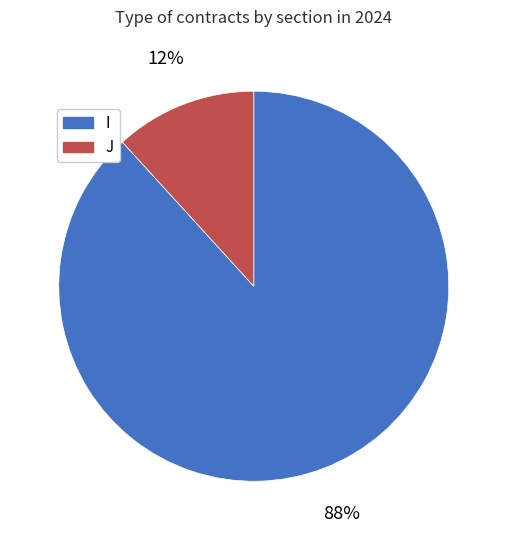

Which slice is the largest?

I